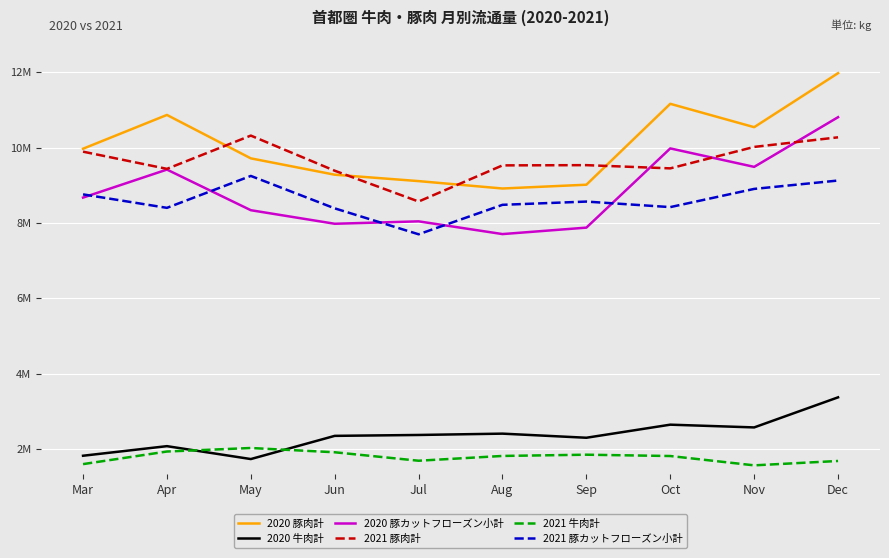

What is the average value of the 2021 豚カットフローズン小計 series?

8604048